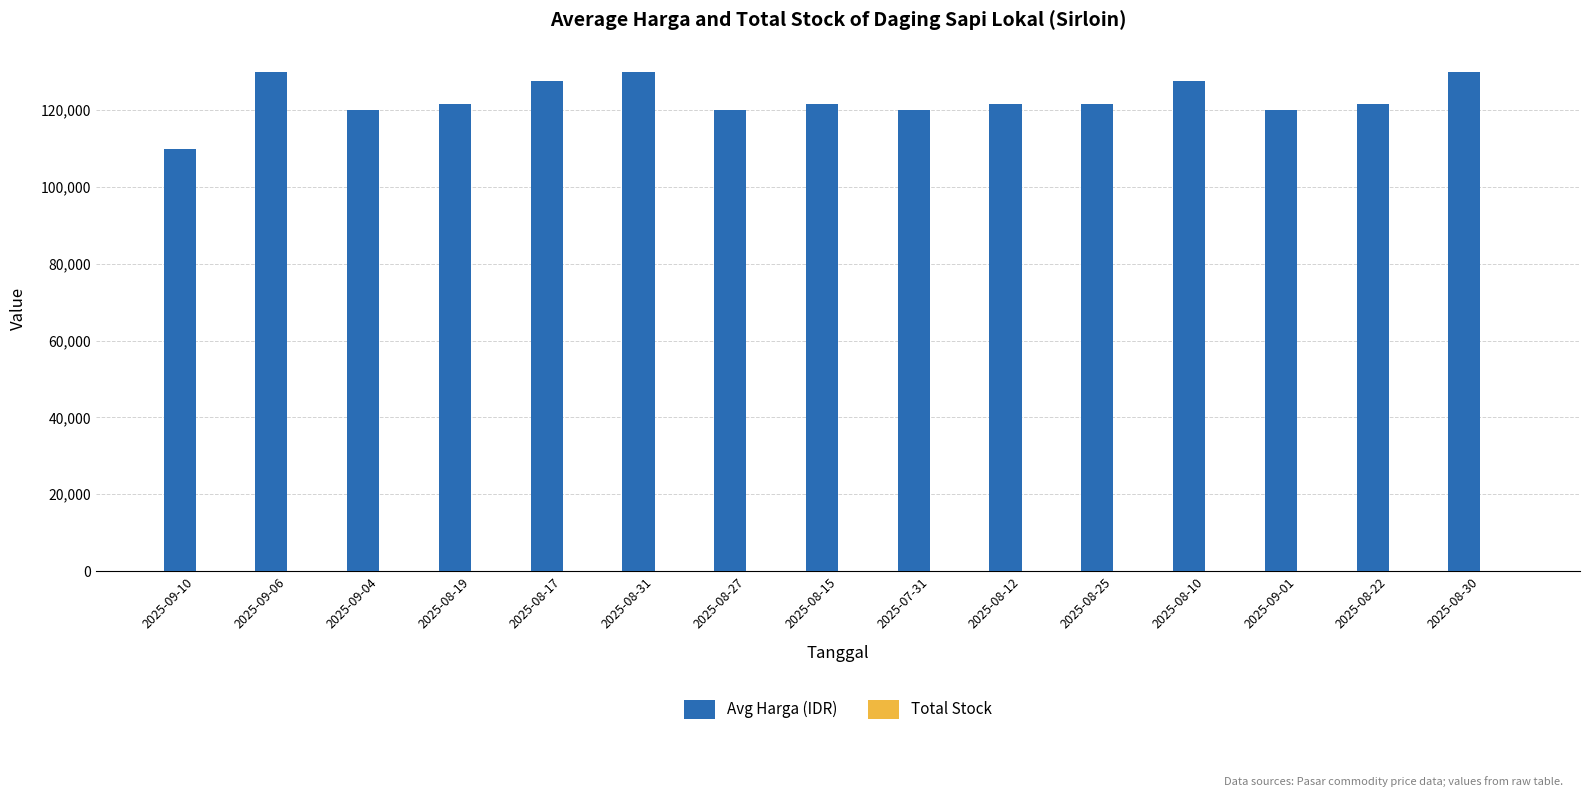

What is the maximum value shown in the chart?

130000